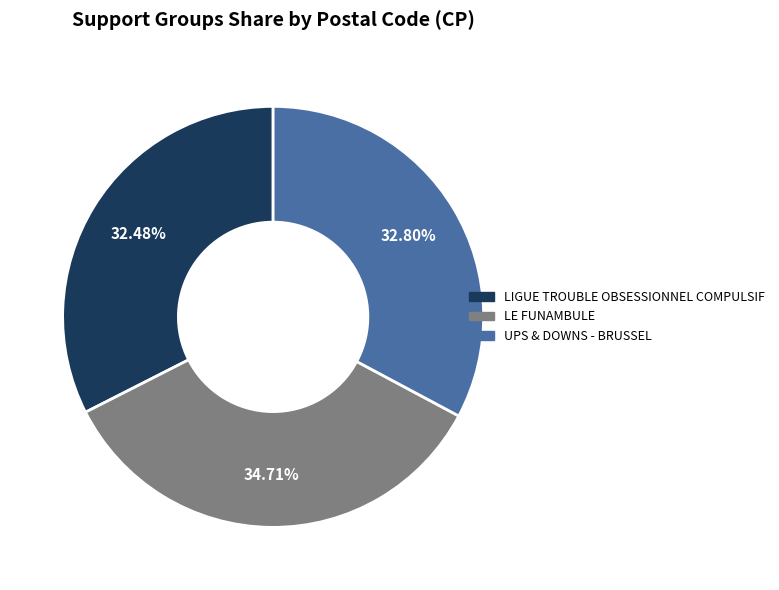

Count the number of slices in the pie.

3